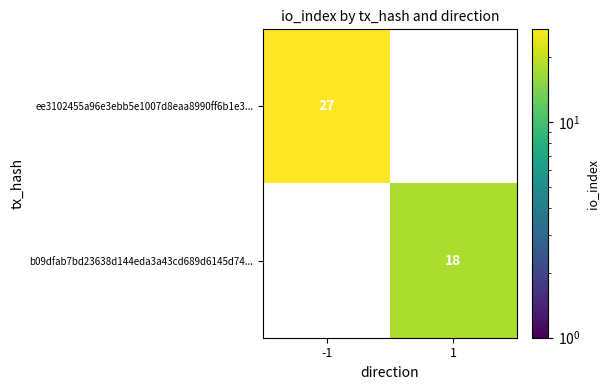

How many categories are shown in the chart?

2